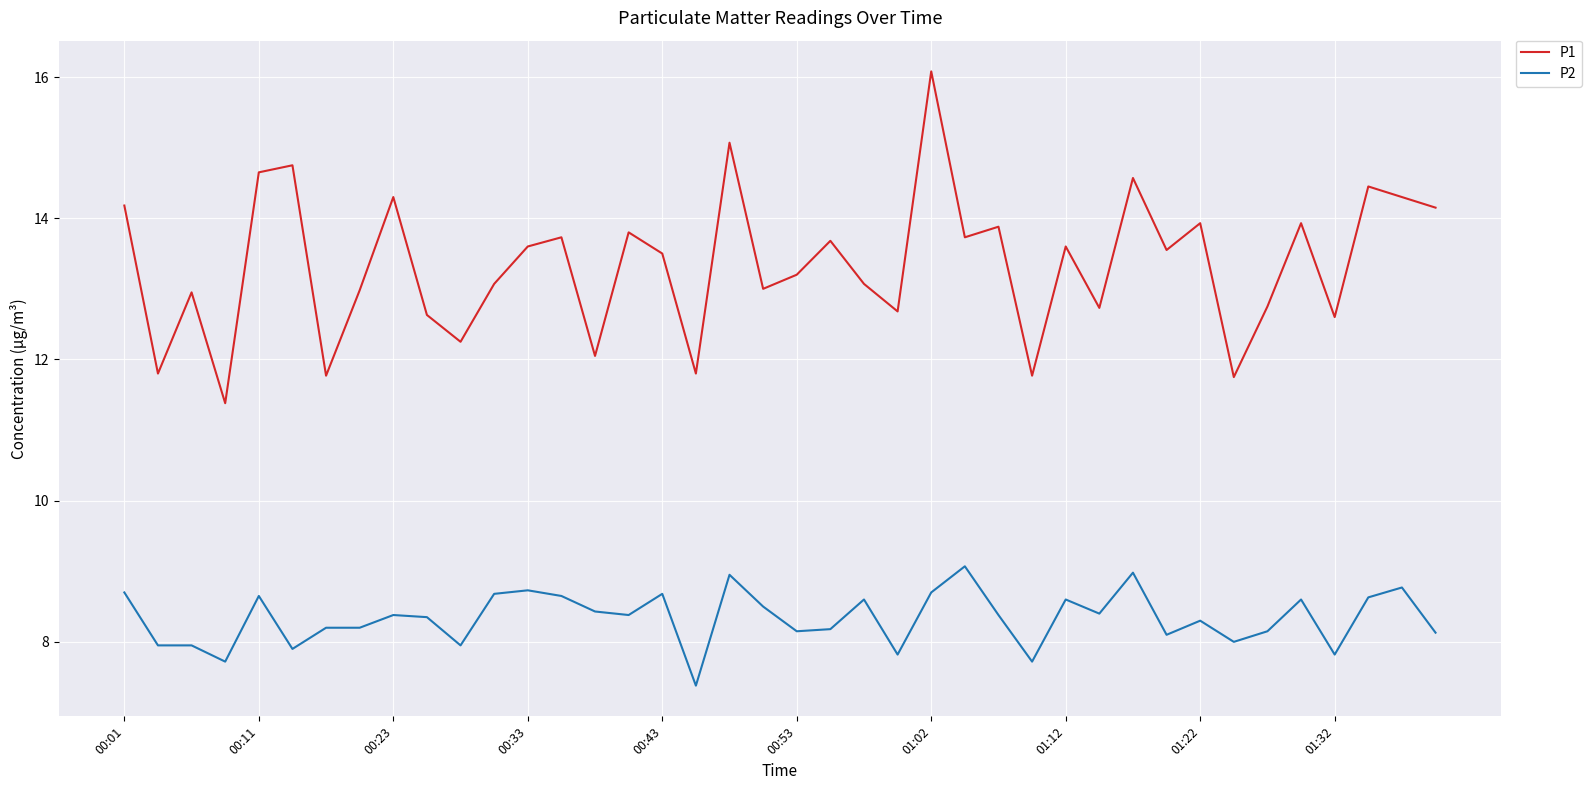

True or false: P2 and P1 cross at least once.

False